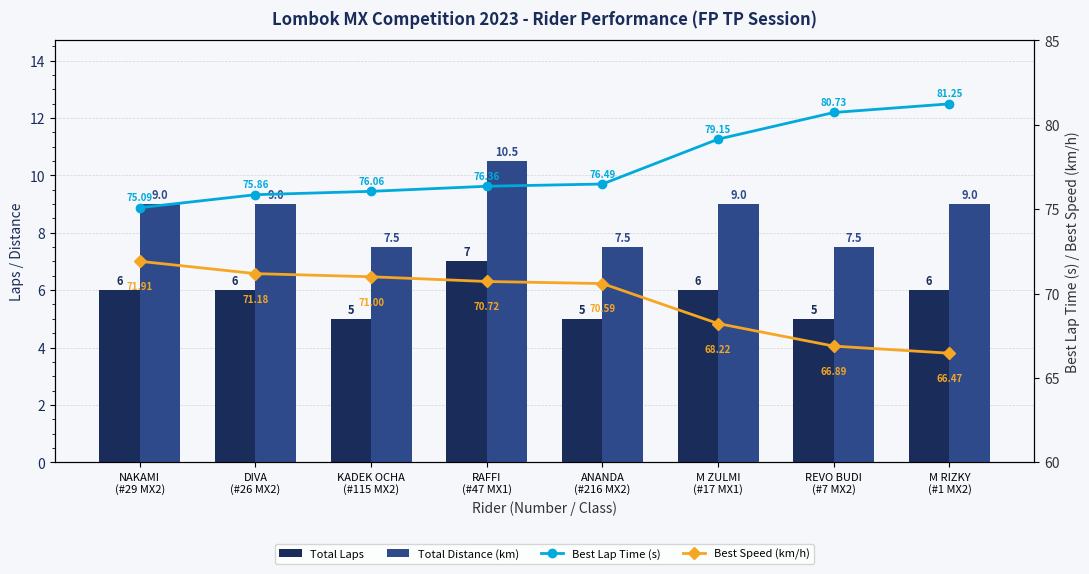

At which category is the sum across all series the highest?

RAFFI
(#47 MX1)